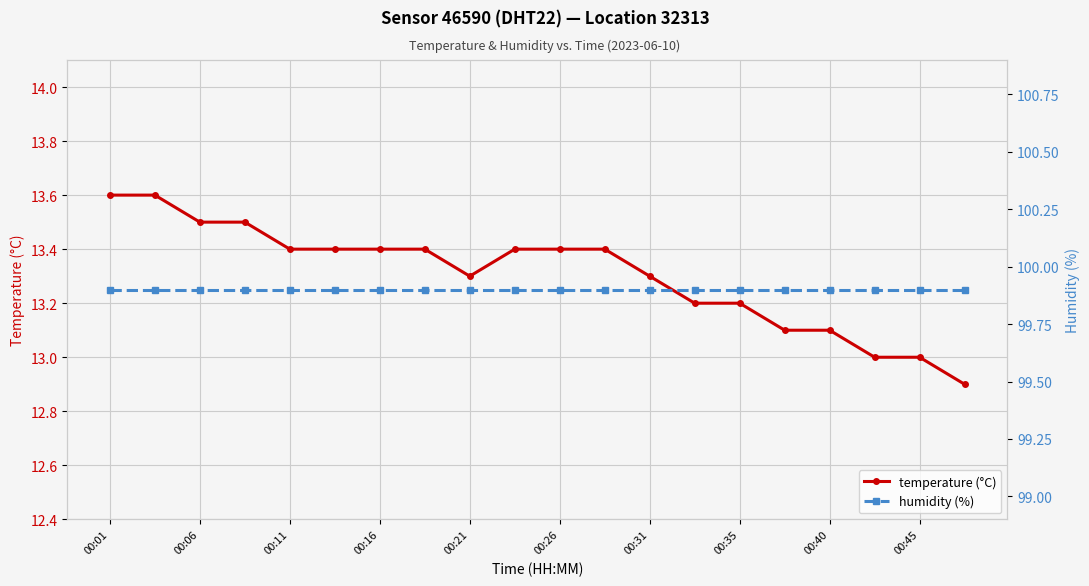

Is it true that temperature (°C) equals 18.1 at 00:31?

False